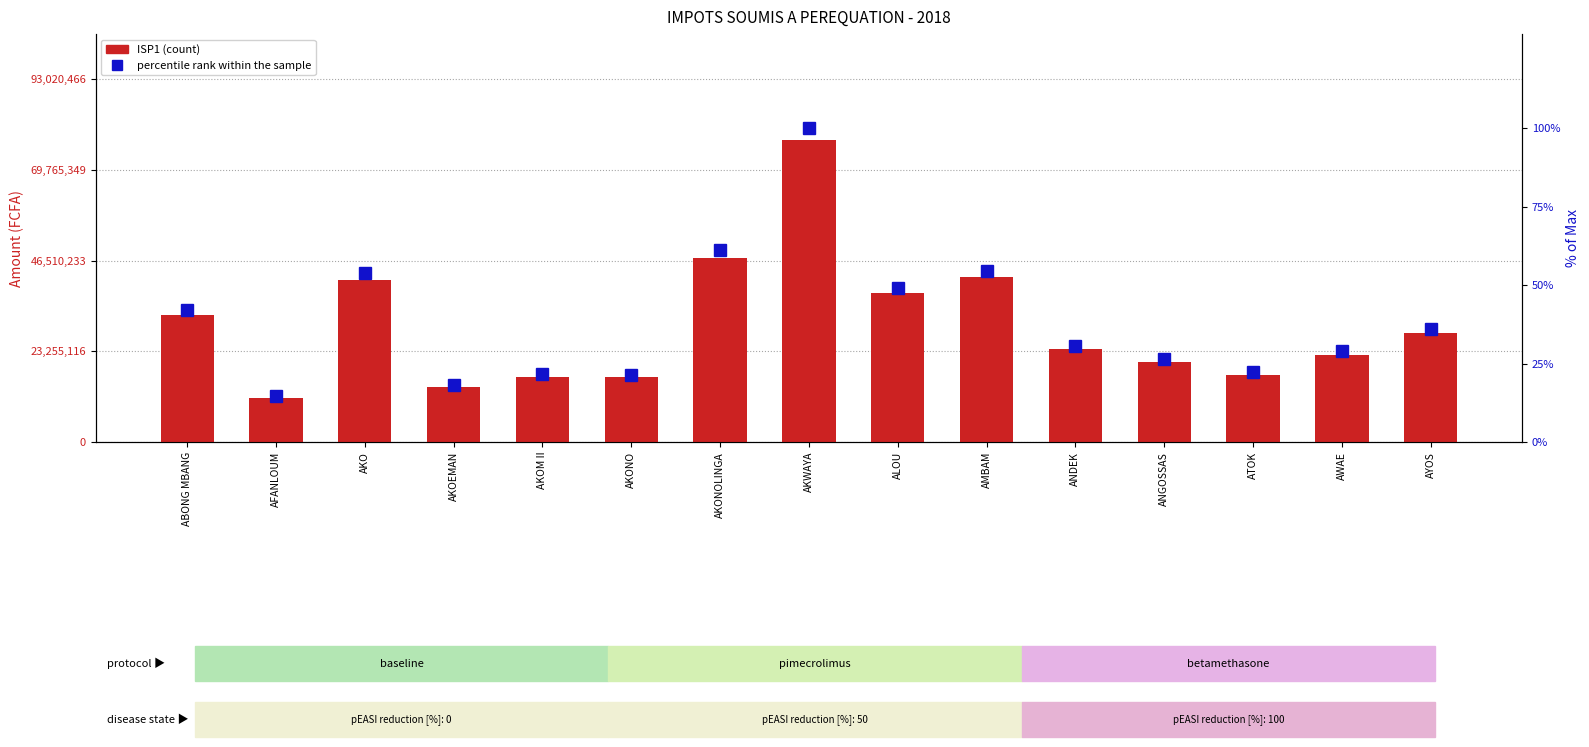

Which series has the largest range (max minus min)?

ISP1 (count)